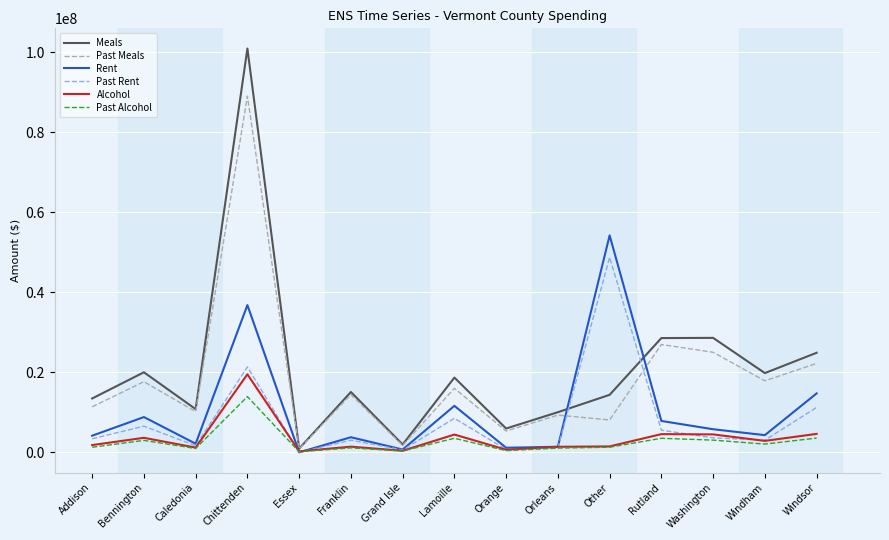

Is this an area chart (filled region under the line)?

No